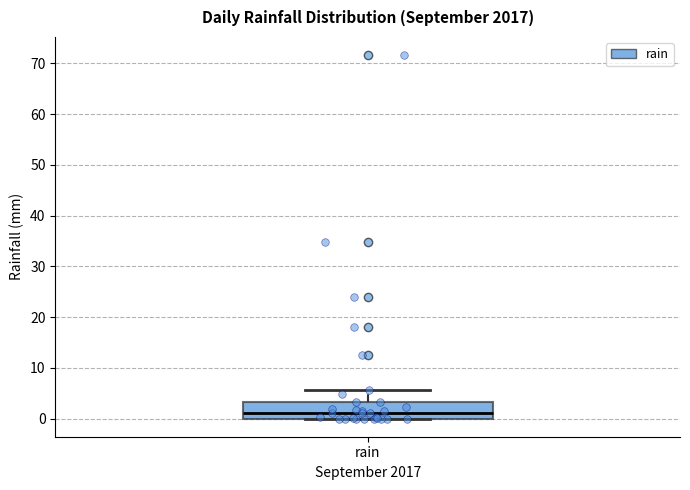

Where does the upper whisker of the box for rain end on the y-axis? The values are not printed on the chart, so give them approximately, as read against the axis.

6